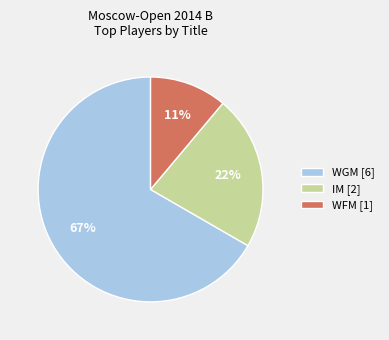

How many slices are in this pie chart?

3